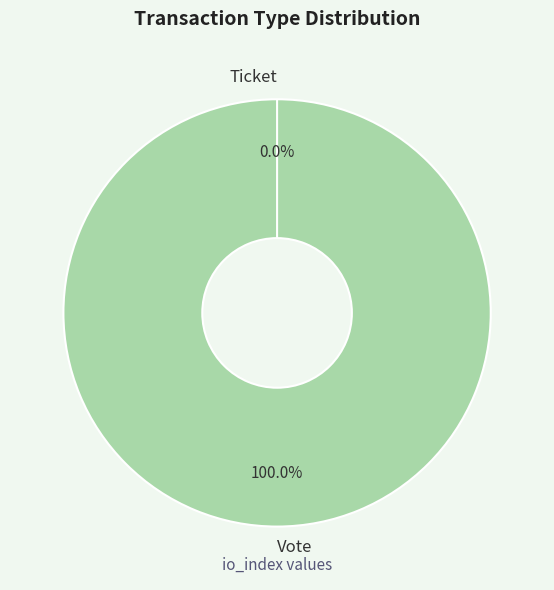

What percentage do Ticket and Vote together represent?

100.0%